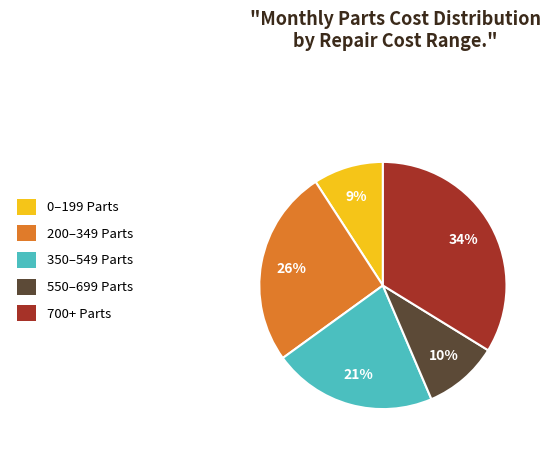

Do 200–349 Parts and 550–699 Parts together represent more than half of the pie?

No